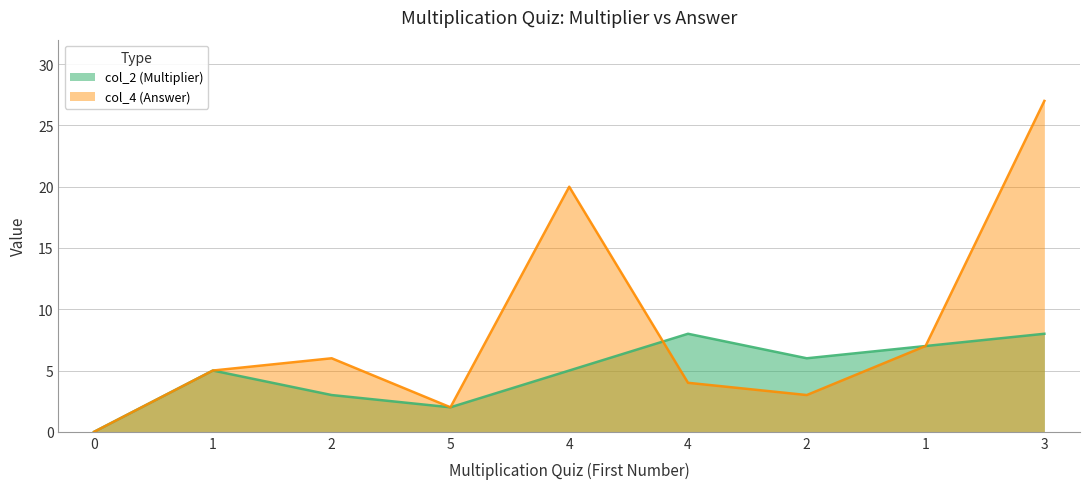

How many series are shown in this chart?

2